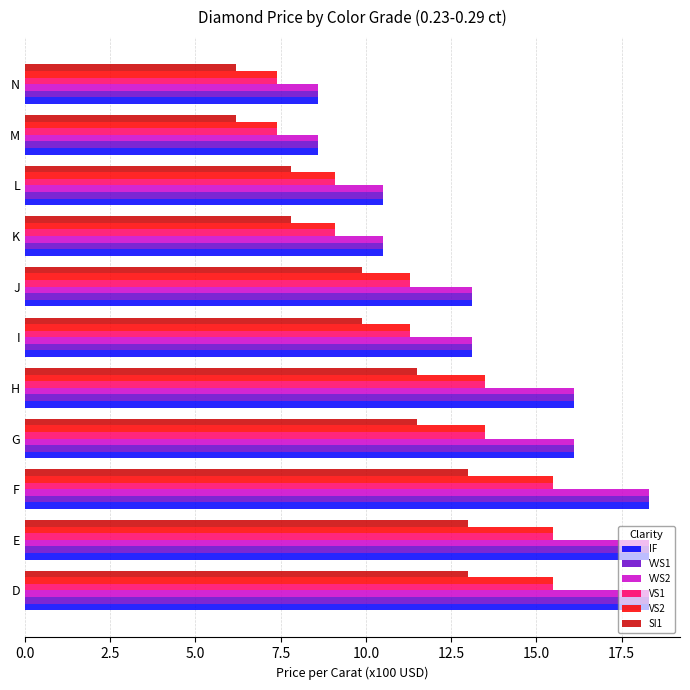

What is the highest value of the VVS1 series?

18.3